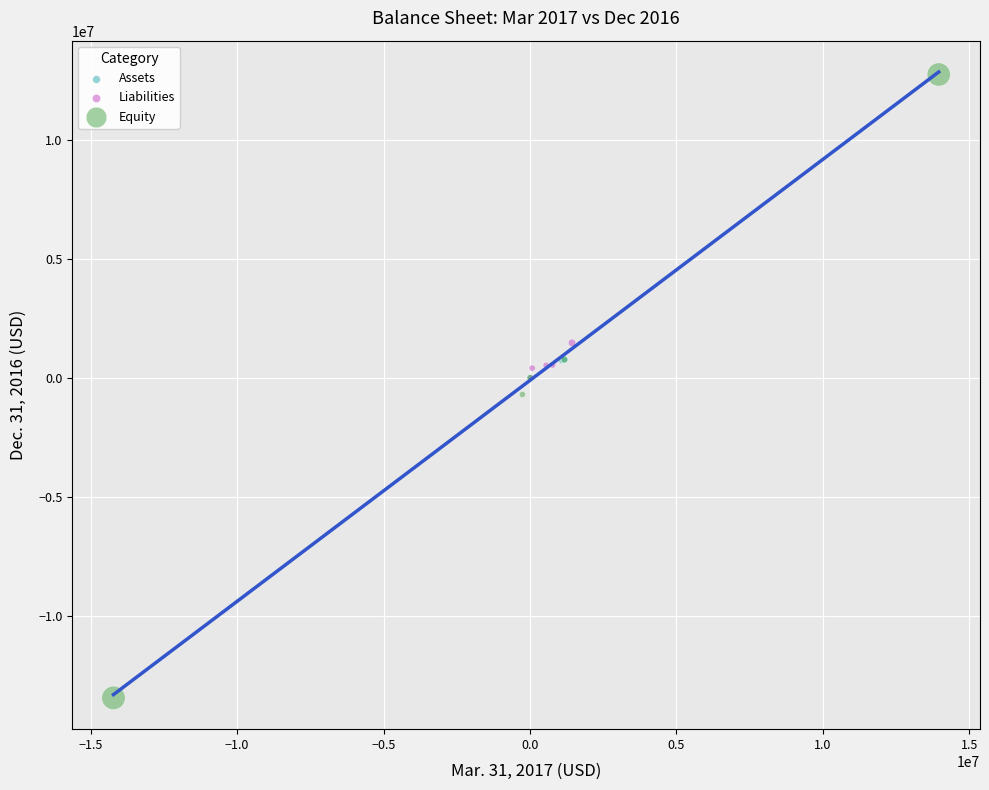

What are all the series names shown in the legend?

Assets, Liabilities, Equity